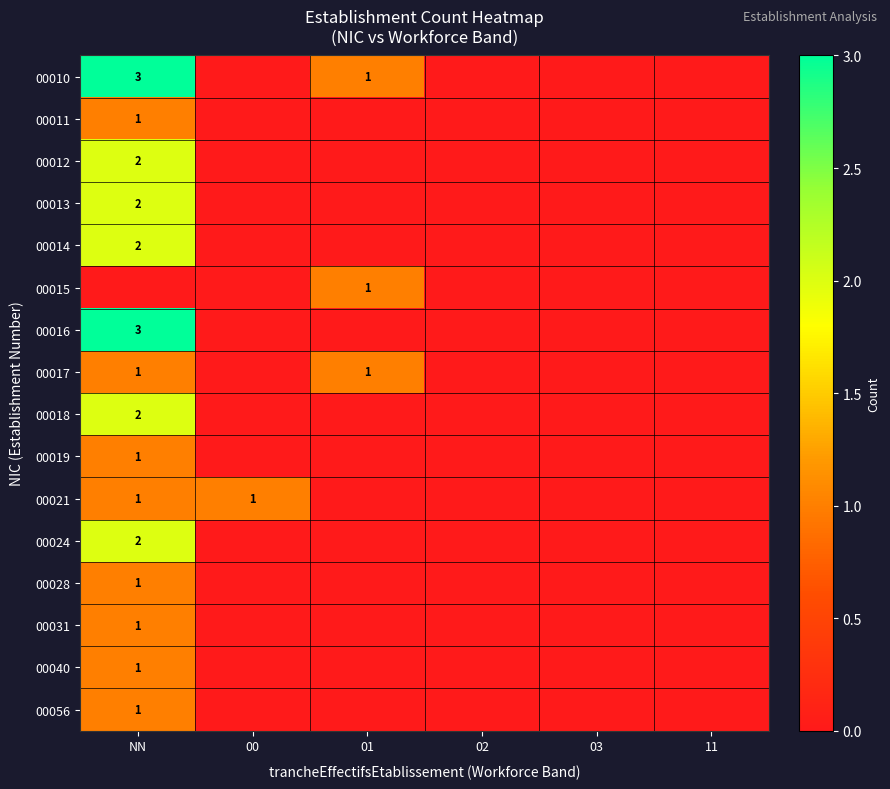

Is it true that 00012 equals 1 at NN?

False